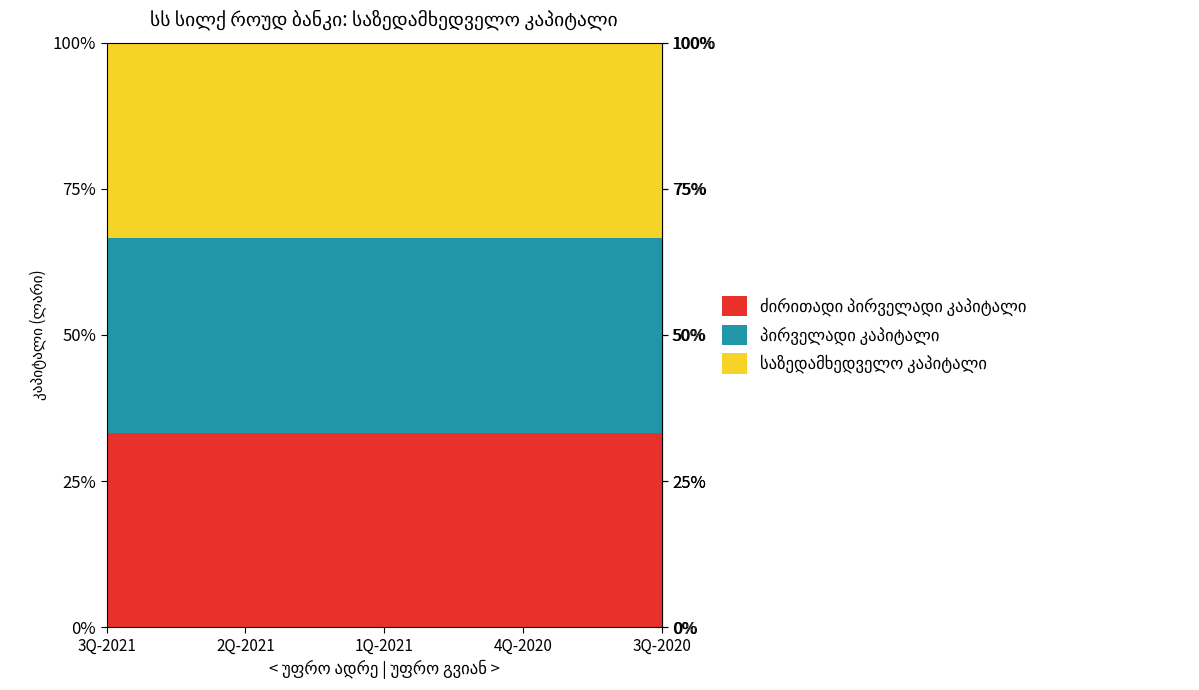

What is the label of the 1st point from the left?

3Q-2021